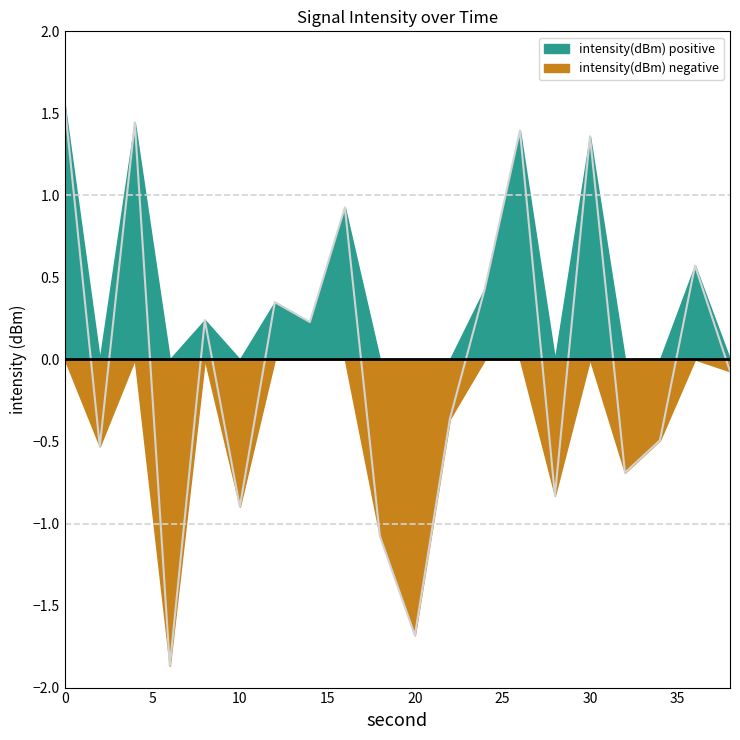

Rank the categories by value from highest to lowest.

0, 4, 26, 30, 16, 36, 24, 12, 8, 14, 38, 22, 34, 2, 32, 28, 10, 18, 20, 6